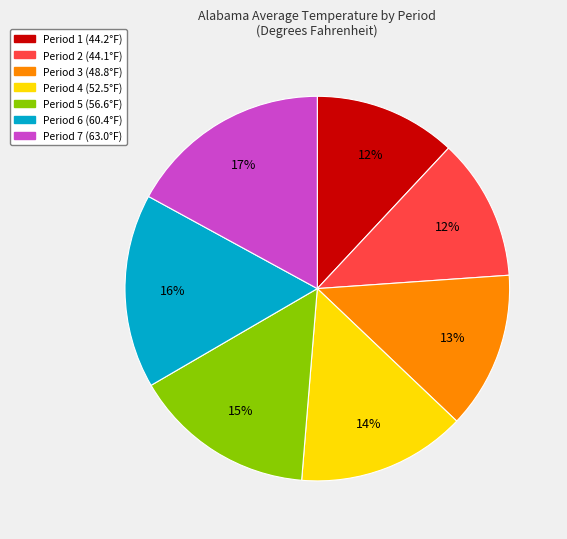

True or false: Period 3 accounts for 13% of the total.

True